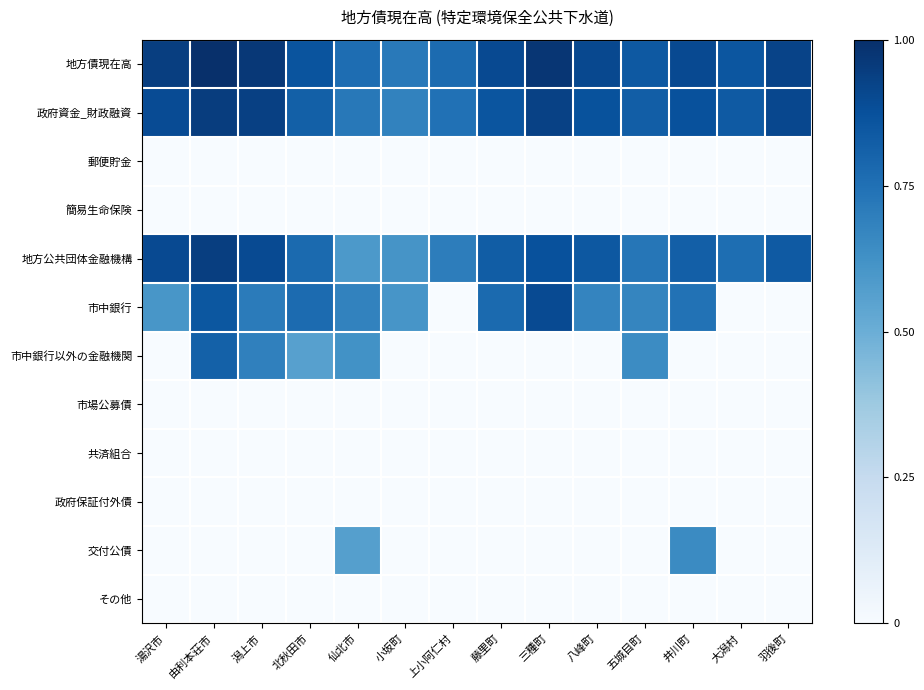

Which series changed the most between 井川町 and 大潟村?

市中銀行